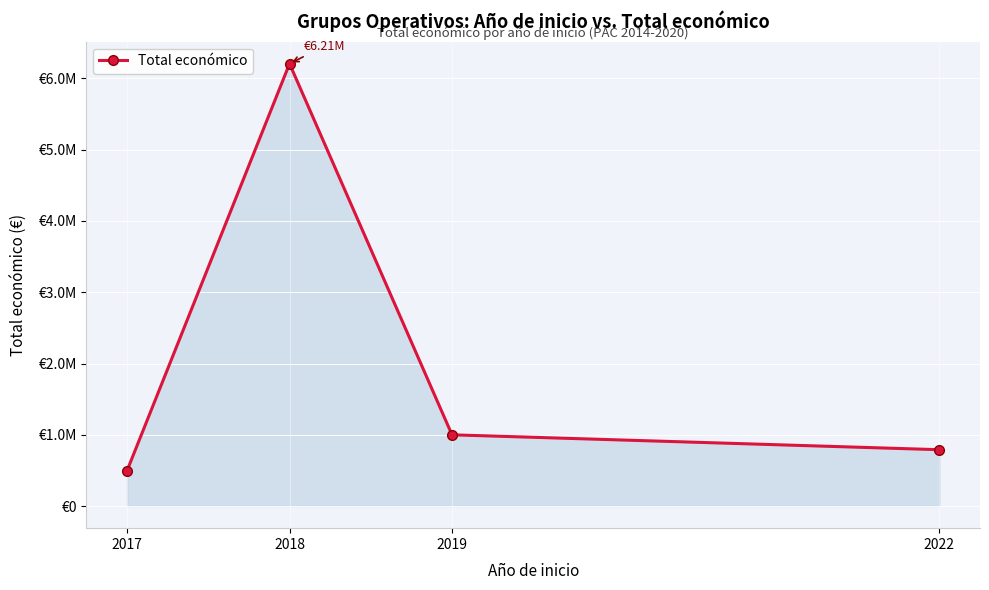

What is the sum of the values at 2019 and 2017?

1497151.0